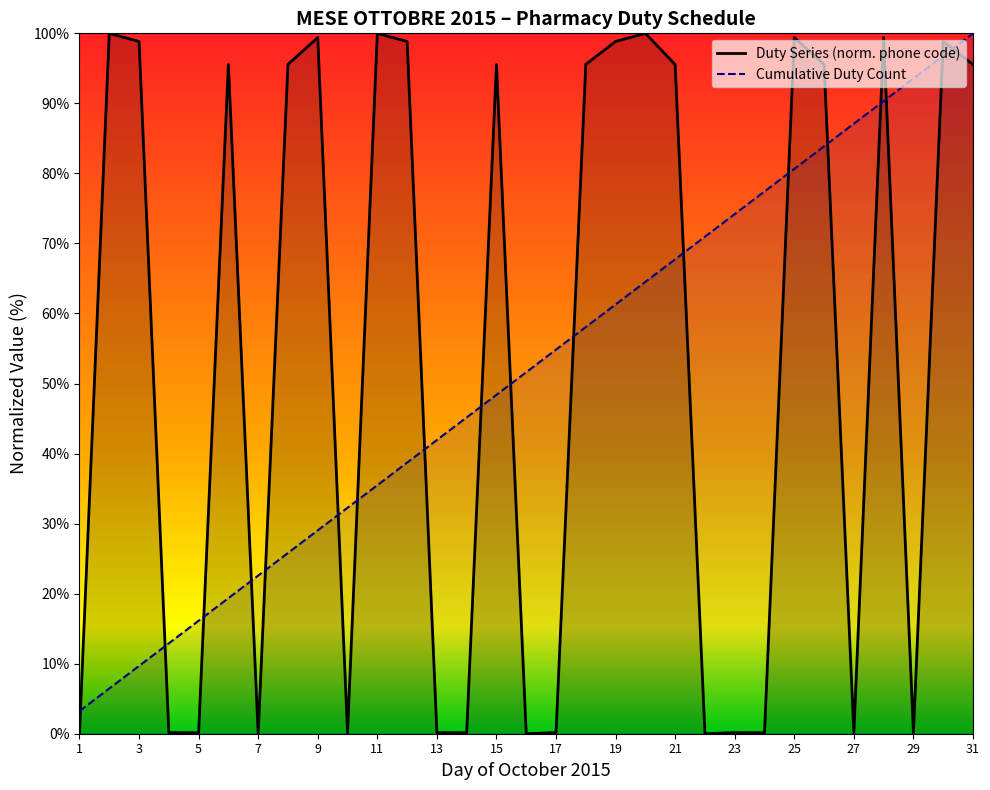

How many values exceed 51?

16